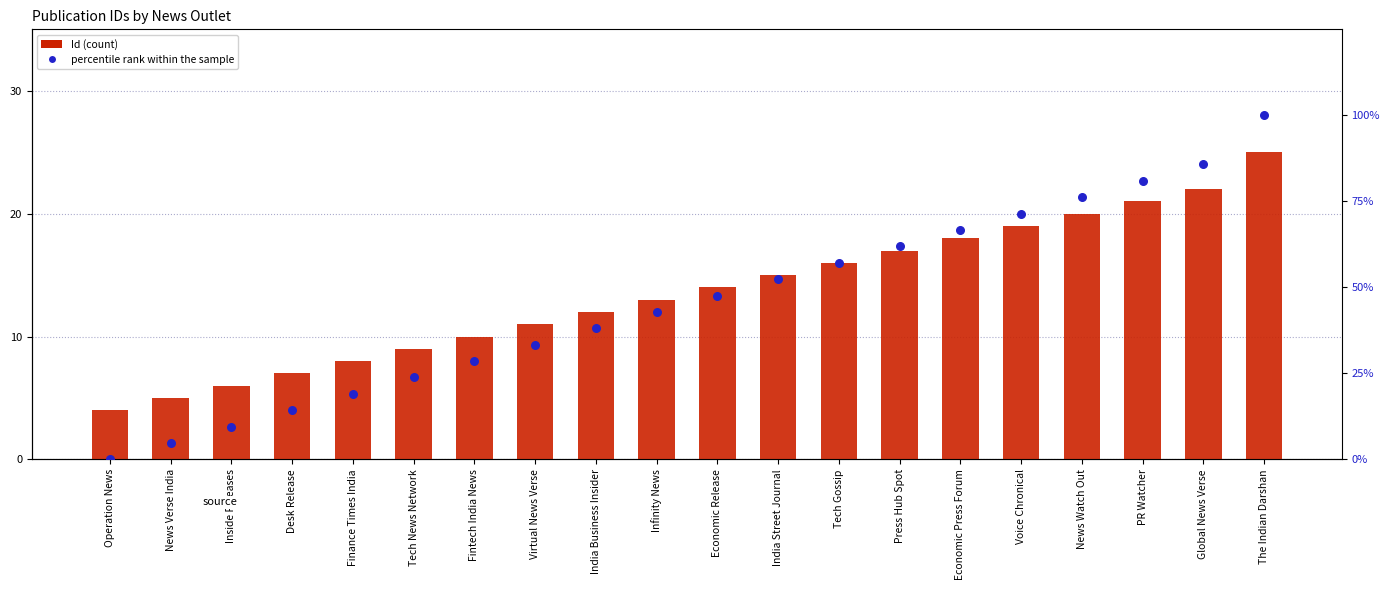

Which series contains the highest Y value?

percentile rank within the sample